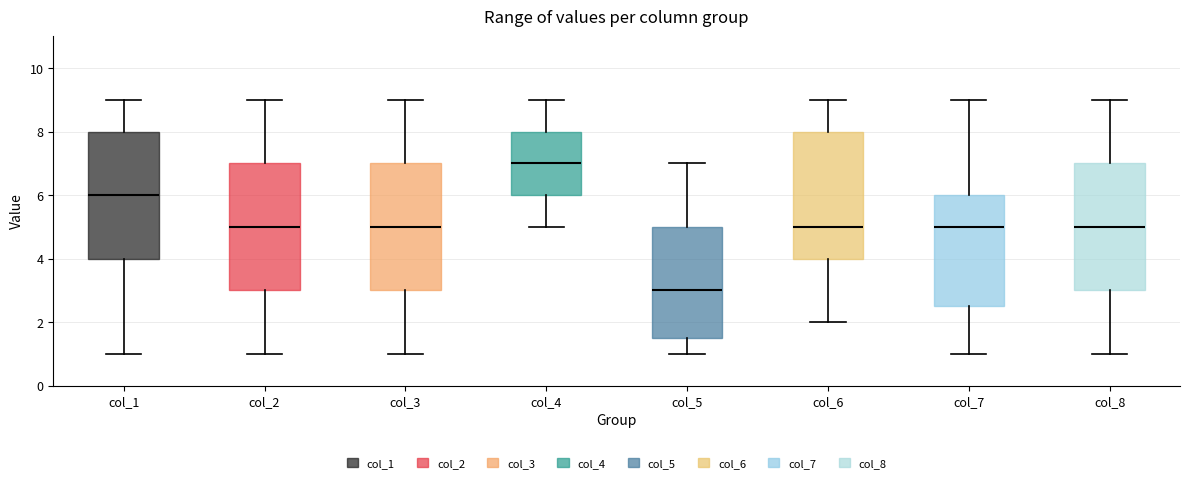

Reading left to right, transcribe this box plot: for each box, give where its median line is, the range the box spans, and where its two whiskers end, as read against the y-axis. The values are not printed on the chart, so give them approximately, as read against the axis.

col_1: median 6.0, box 4.0 to 8.0, whiskers 1.0 to 9.0
col_2: median 5.0, box 3.0 to 7.0, whiskers 1.0 to 9.0
col_3: median 5.0, box 3.0 to 7.0, whiskers 1.0 to 9.0
col_4: median 7.0, box 6.0 to 8.0, whiskers 5.0 to 9.0
col_5: median 3.0, box 1.6 to 5.0, whiskers 1.0 to 7.0
col_6: median 5.0, box 4.0 to 8.0, whiskers 2.0 to 9.0
col_7: median 5.0, box 2.6 to 6.0, whiskers 1.0 to 9.0
col_8: median 5.0, box 3.0 to 7.0, whiskers 1.0 to 9.0